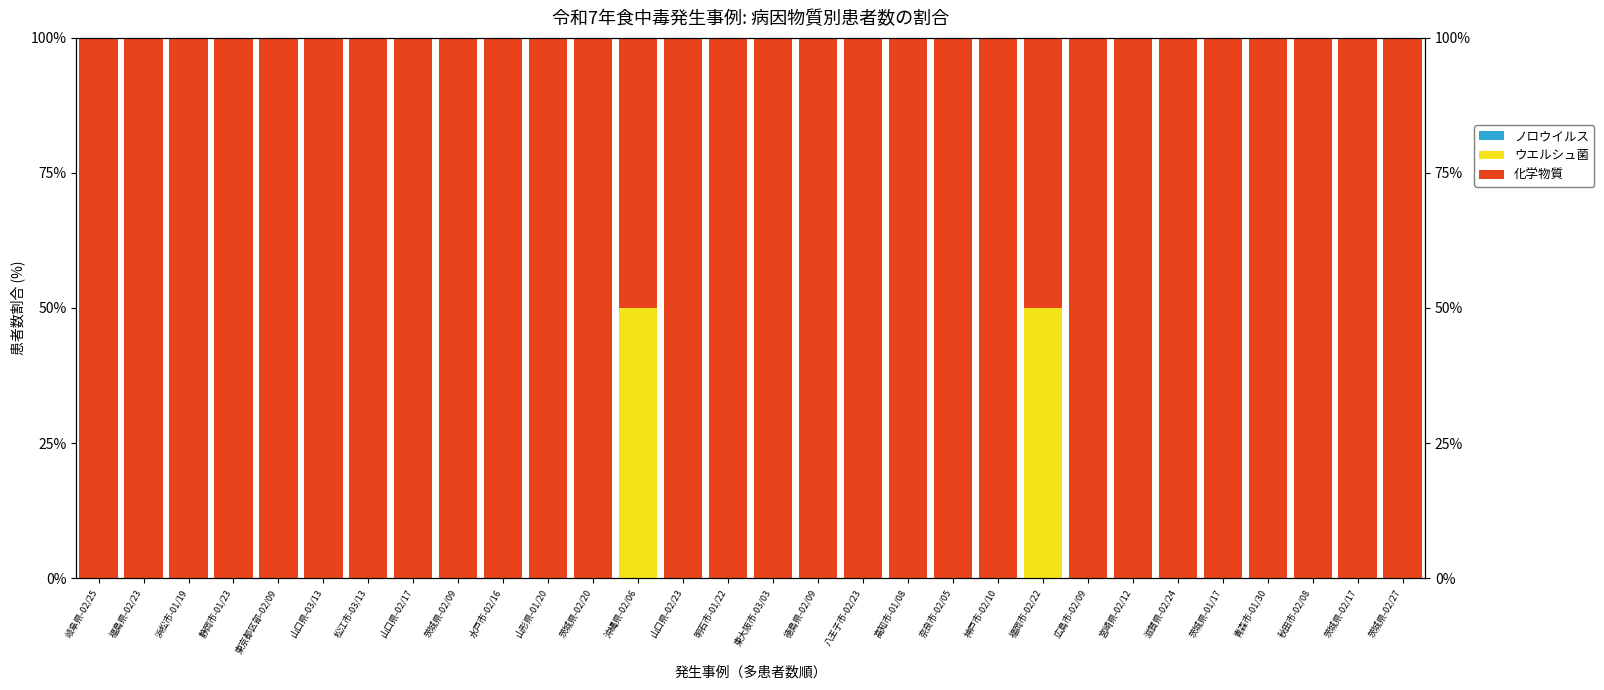

At which category is the sum across all series the highest?

岐阜県-02/25